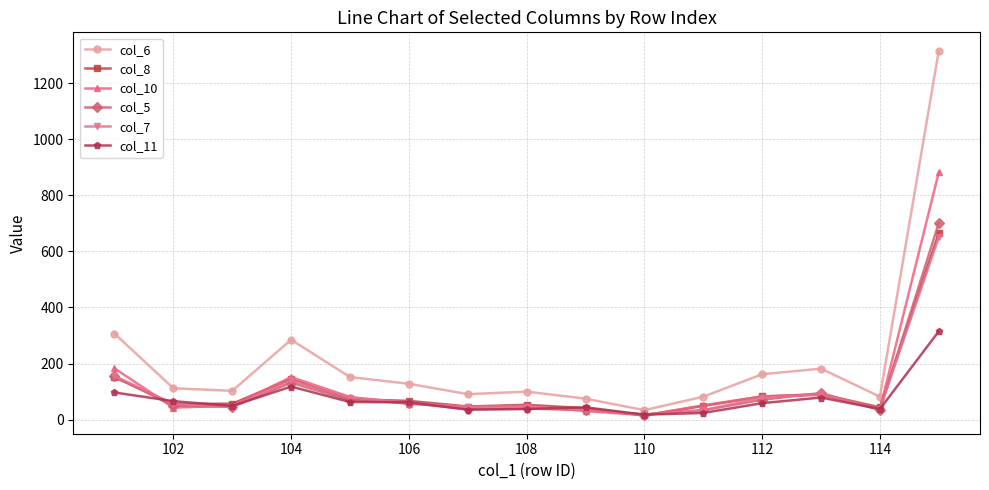

Which series has the largest total across all categories?

col_6